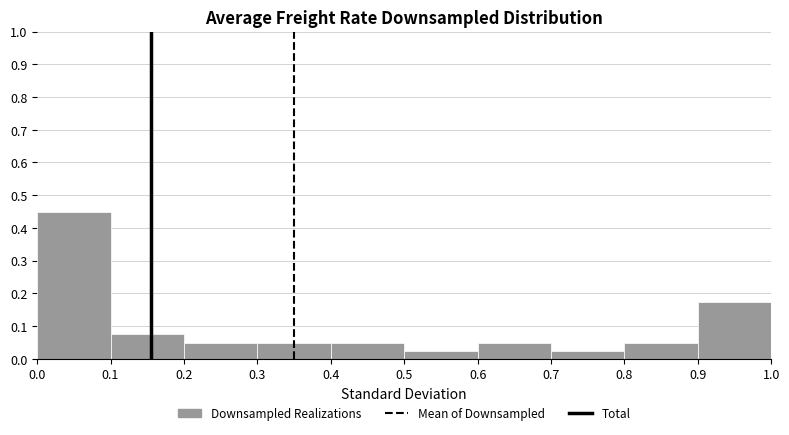

What is the height of the bar covering 0.8 to 0.9 on the x-axis? The values are not printed on the chart, so give them approximately, as read against the axis.

0.05